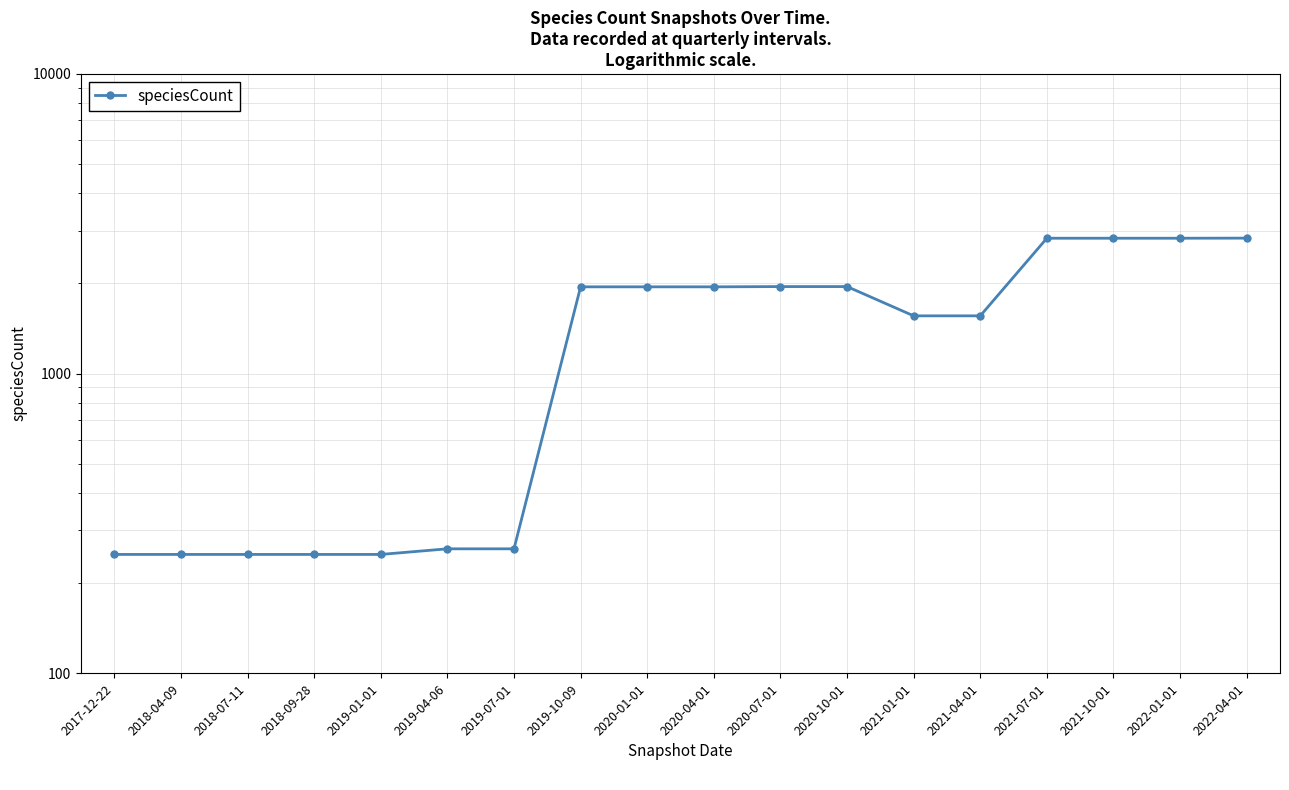

What is the change in value from 2019-07-01 to 2021-07-01?

+2569